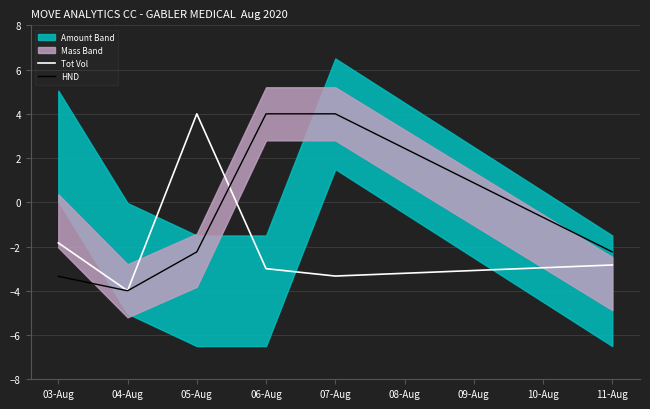

Between 04-Aug and 06-Aug, which is larger?

06-Aug